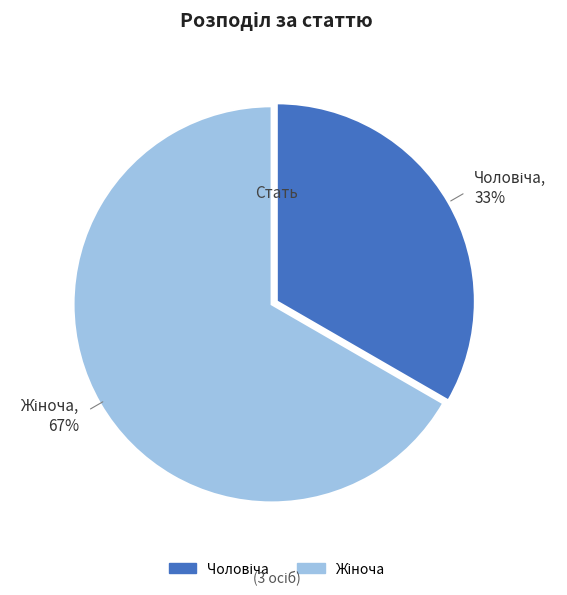

Is there a majority slice in this chart?

Yes